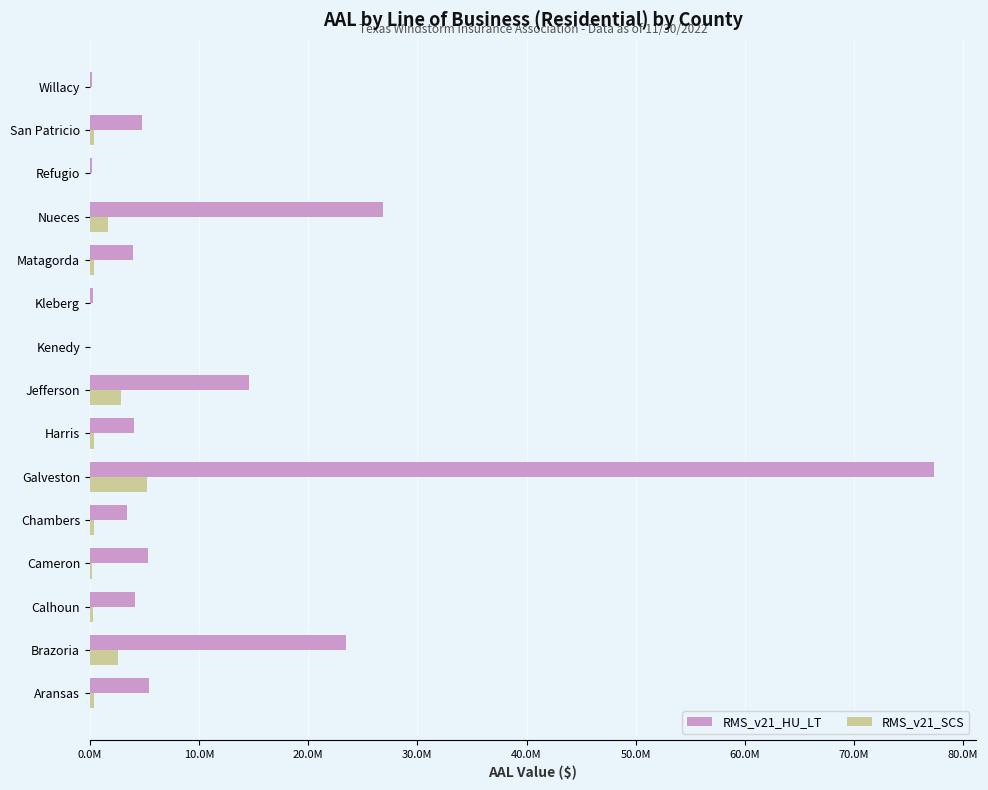

What are all the series names shown in the legend?

RMS_v21_HU_LT, RMS_v21_SCS